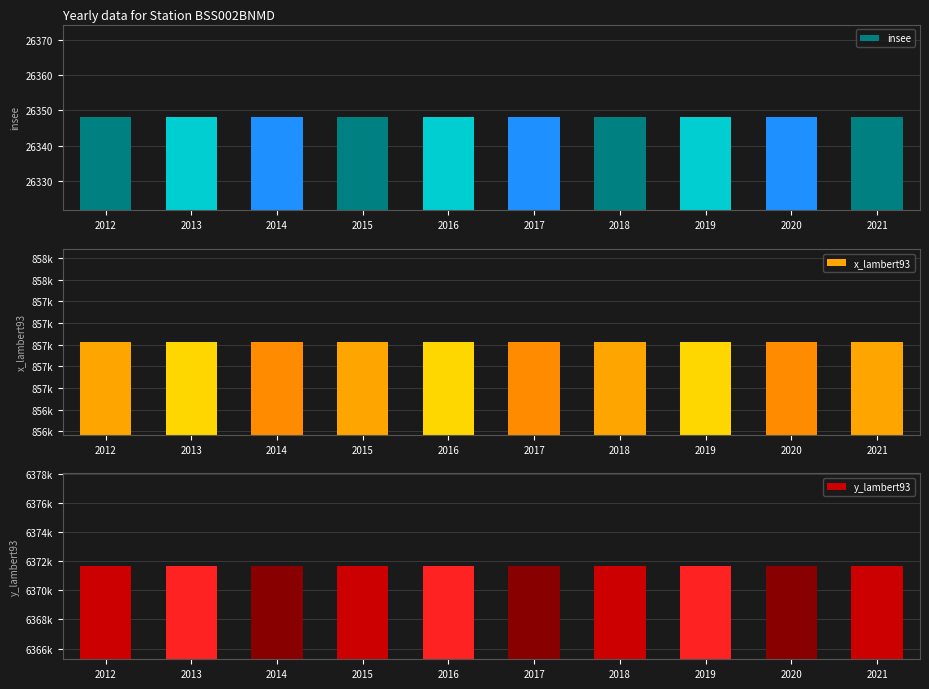

Which series has the widest spread of values?

insee